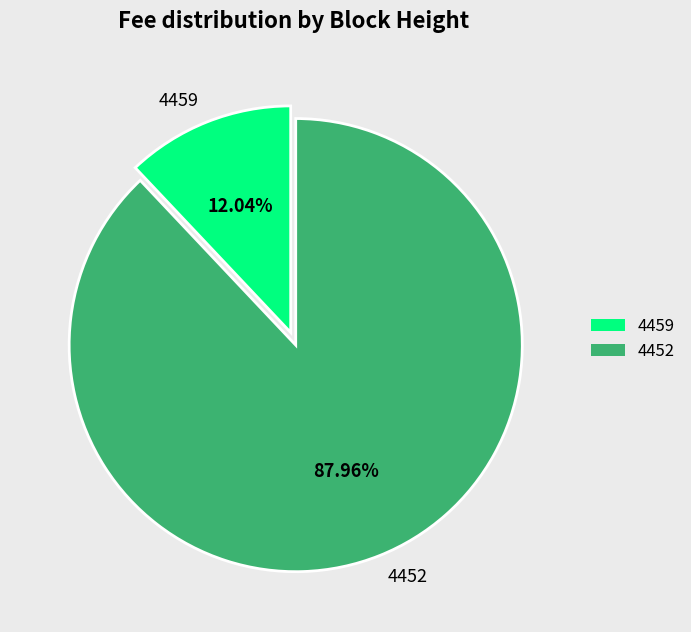

What is the largest slice in the pie chart?

4452